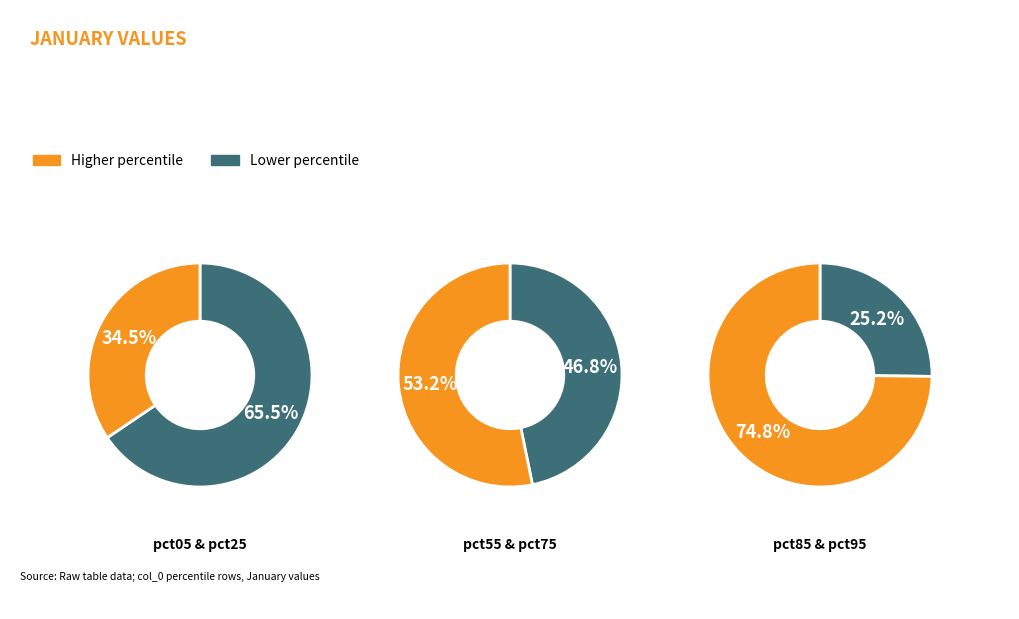

Do pct85 and pct55 together represent more than half of the pie?

No